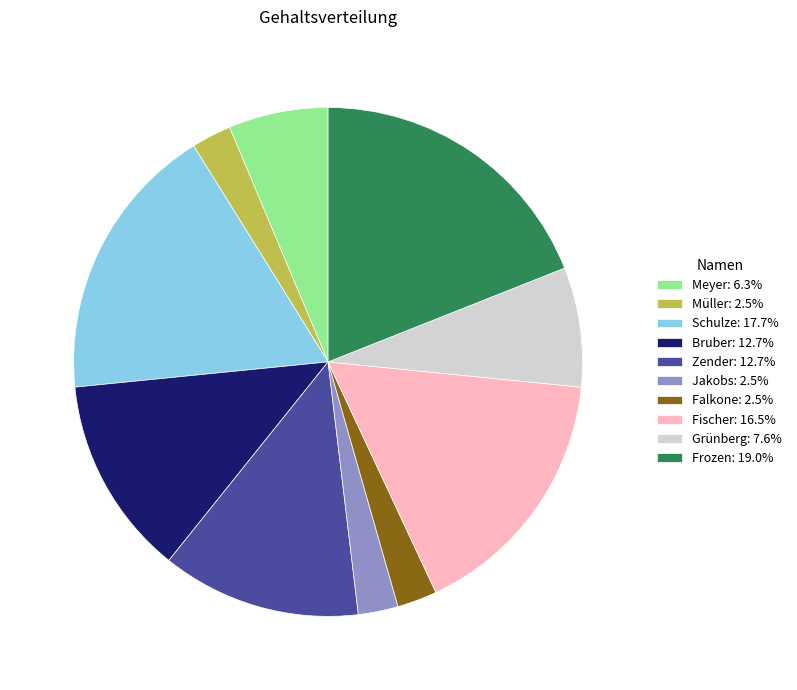

Combined, do Schulze: 17.7% and Bruber: 12.7% account for over 50%?

No